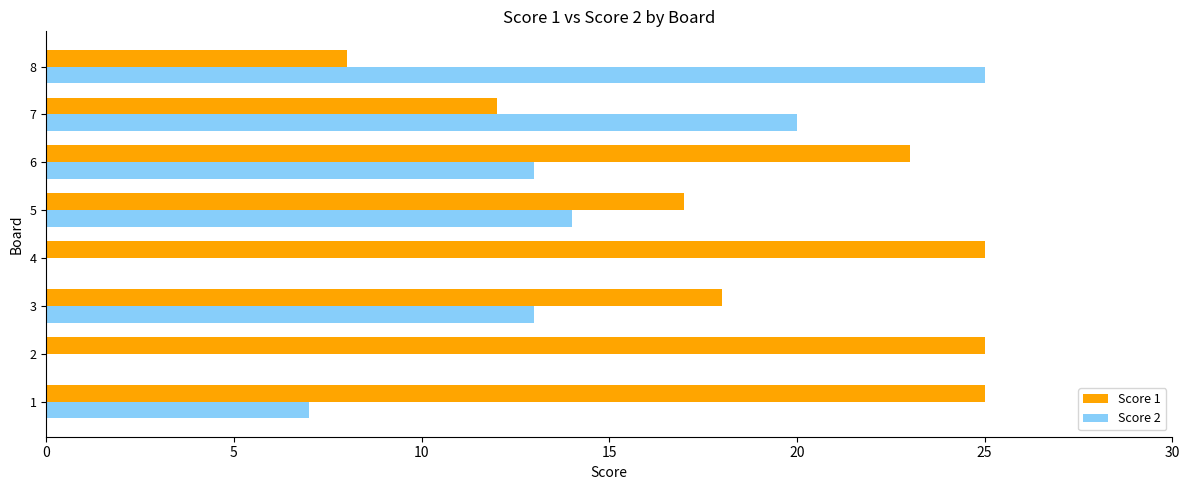

Which series has the largest total across all categories?

Score 1